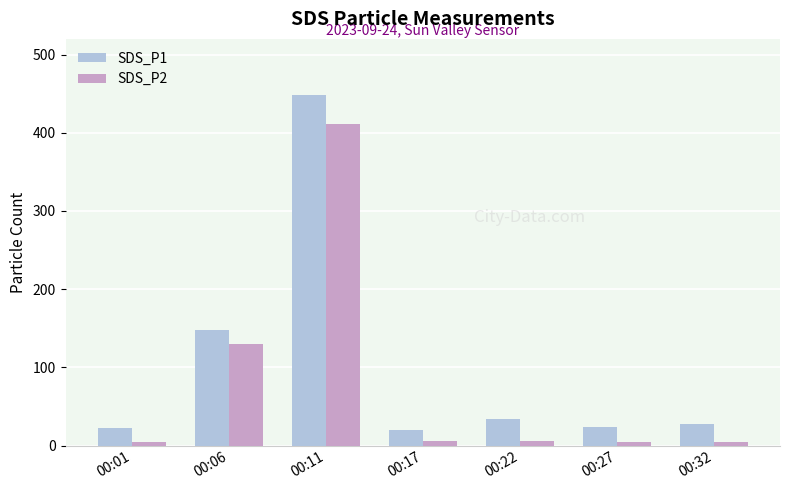

What are all the series names shown in the legend?

SDS_P1, SDS_P2